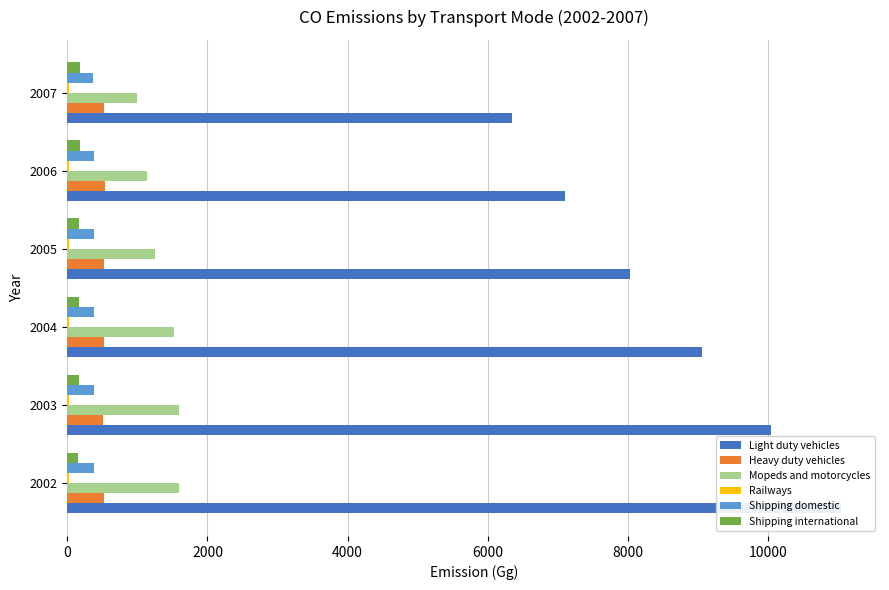

How many groups of bars are there?

6